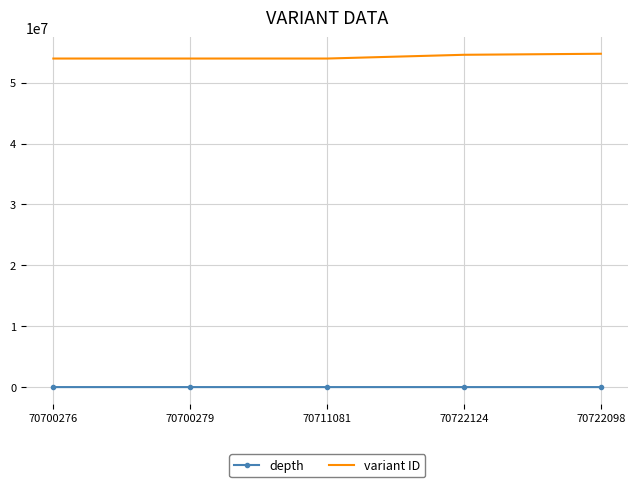

Which series has the largest total across all categories?

variant ID